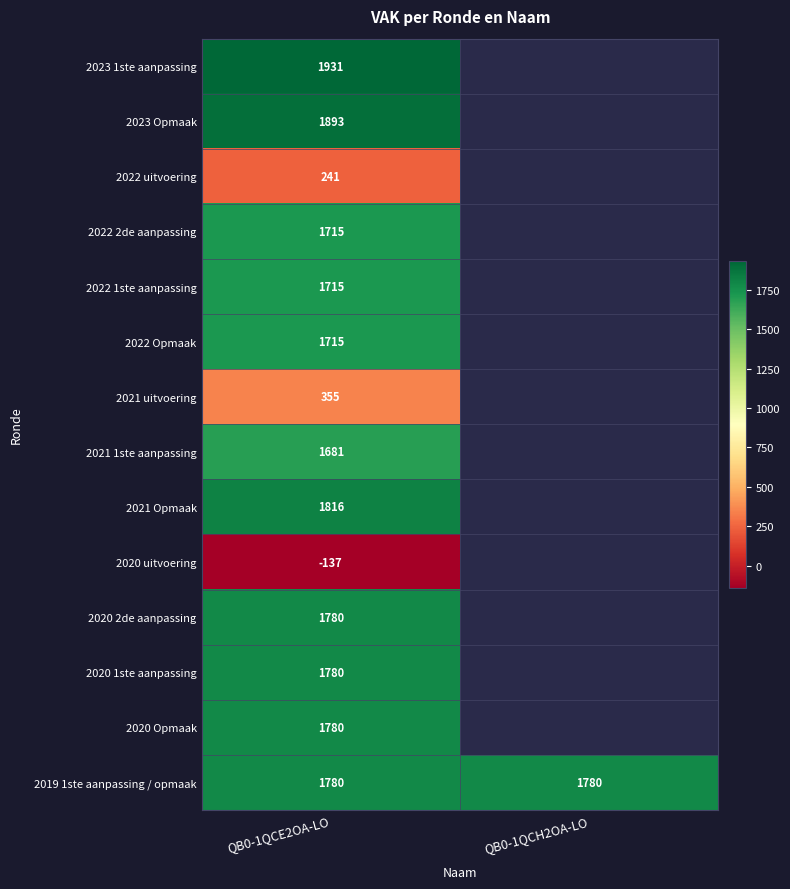

Which label corresponds to the largest value in the chart?

QB0-1QCE2OA-LO